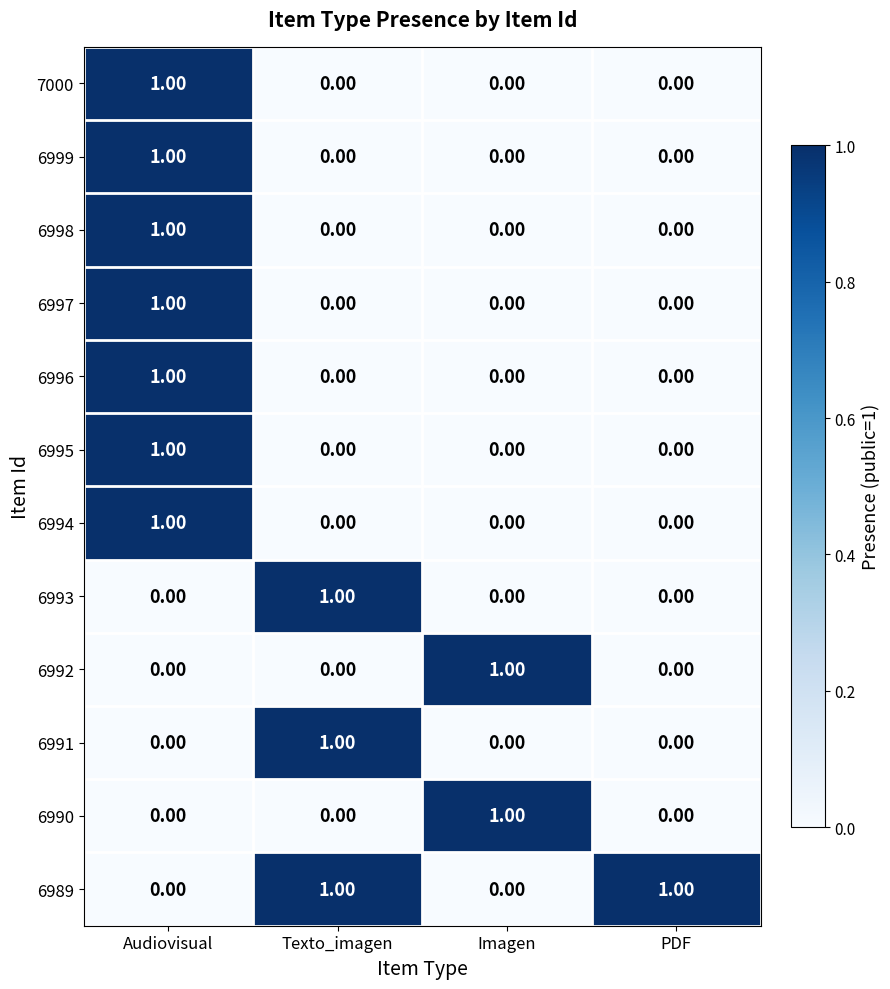

How many values in 6997 are above zero?

1